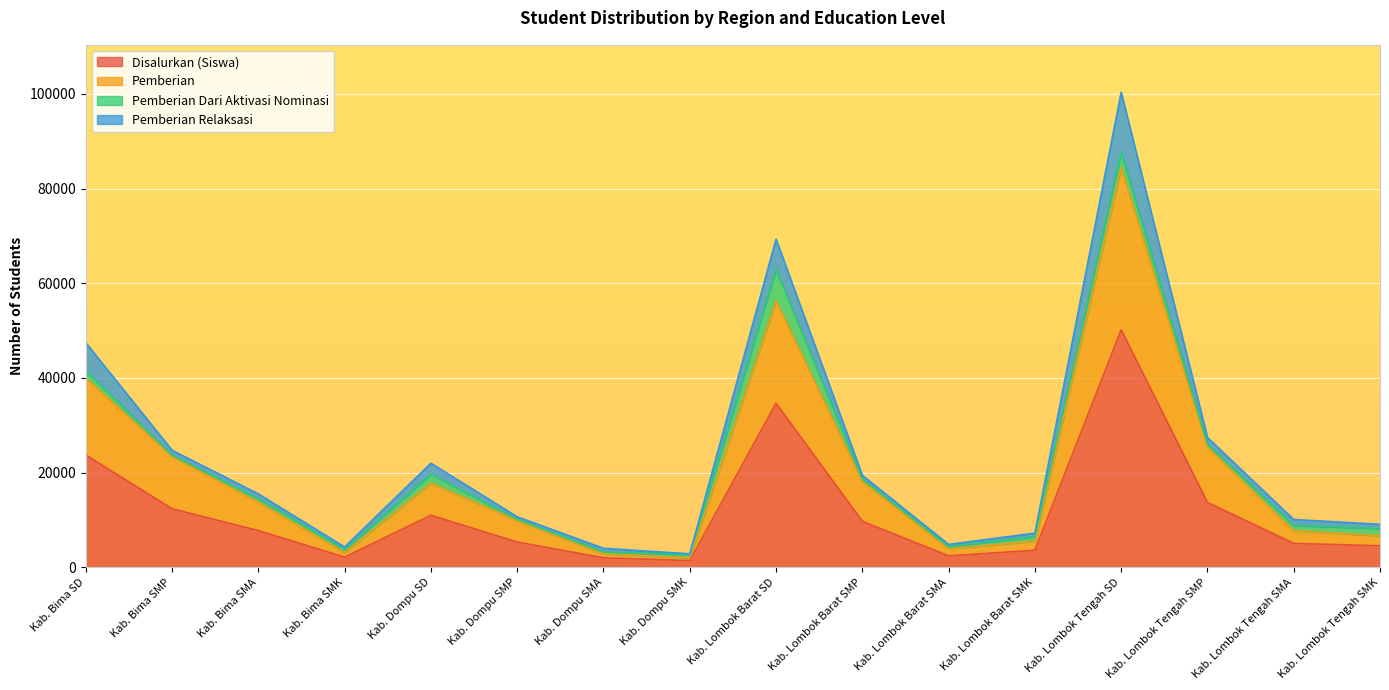

How many values in the Disalurkan (Siswa) series exceed 7753?

7